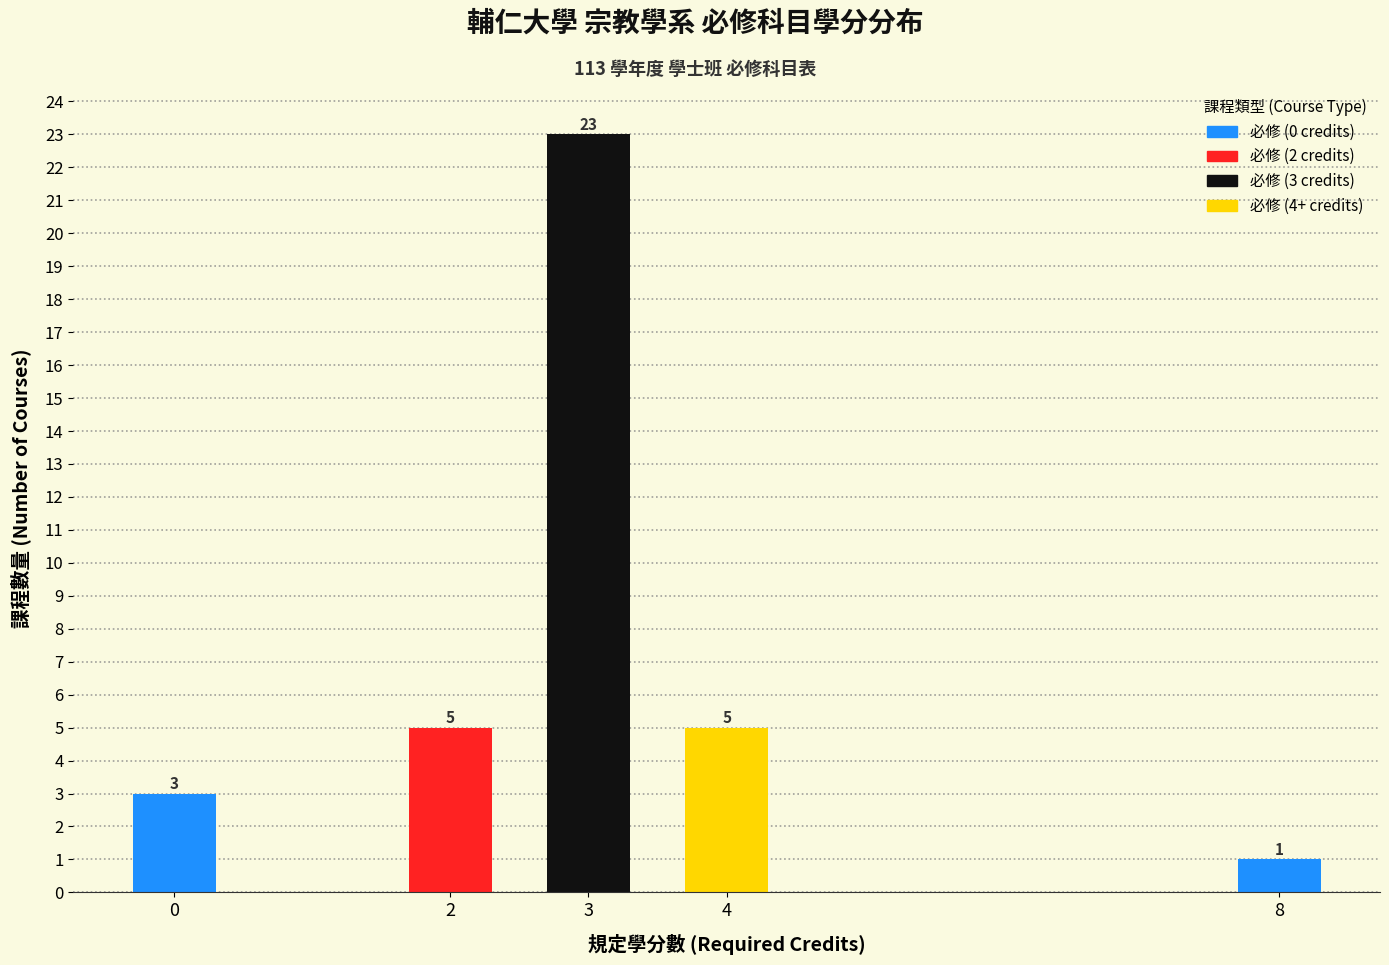

Reading left to right, list all the values displayed in this chart.

3	5	23	5	1